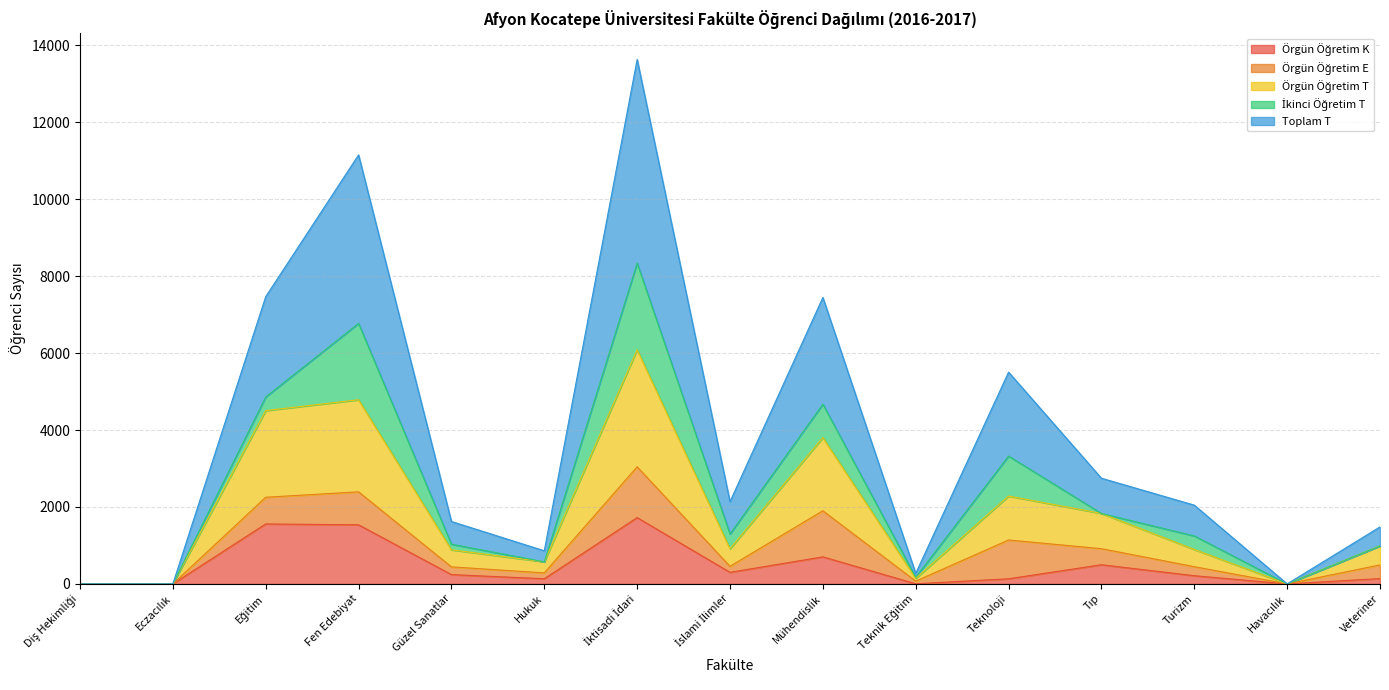

Which has a higher value, Hukuk or İktisadi İdari?

İktisadi İdari